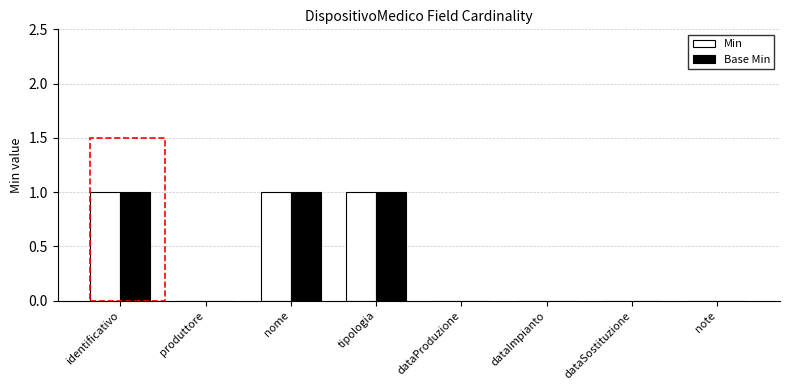

Count the number of data series in this chart.

2